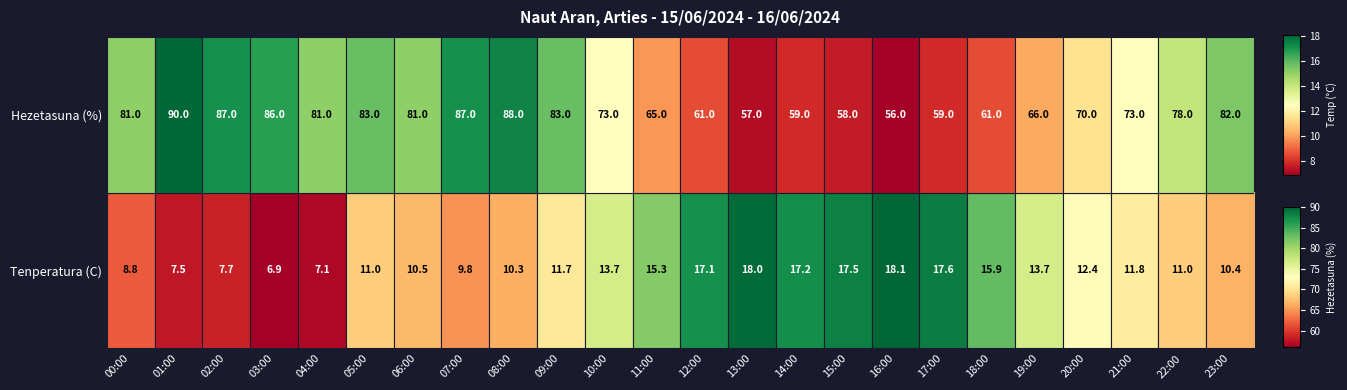

Reading left to right, transcribe all the data shown in this chart.

8.8	7.5	7.7	6.9	7.1	11.0	10.5	9.8	10.3	11.7	13.7	15.3	17.1	18.0	17.2	17.5	18.1	17.6	15.9	13.7	12.4	11.8	11.0	10.4